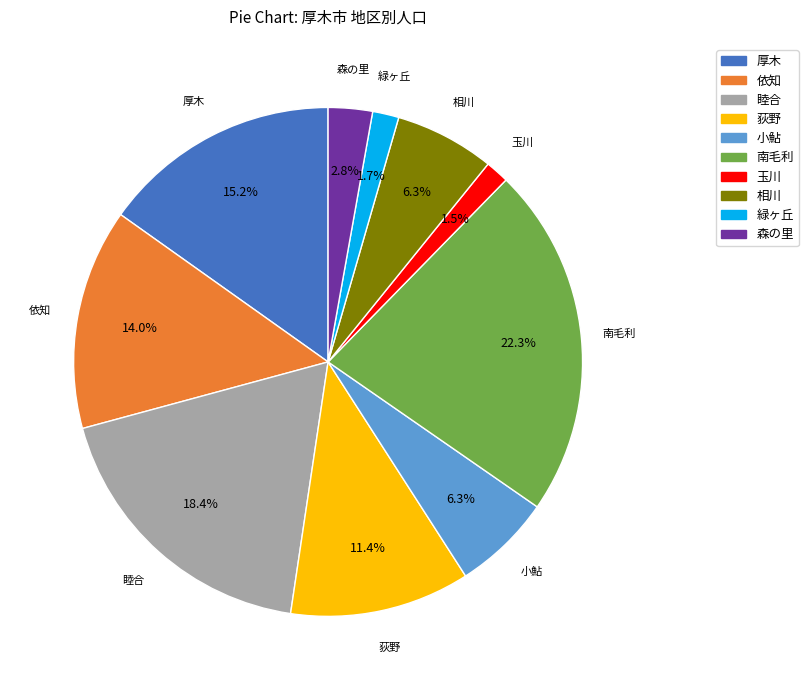

Which category has the biggest portion of the pie?

南毛利